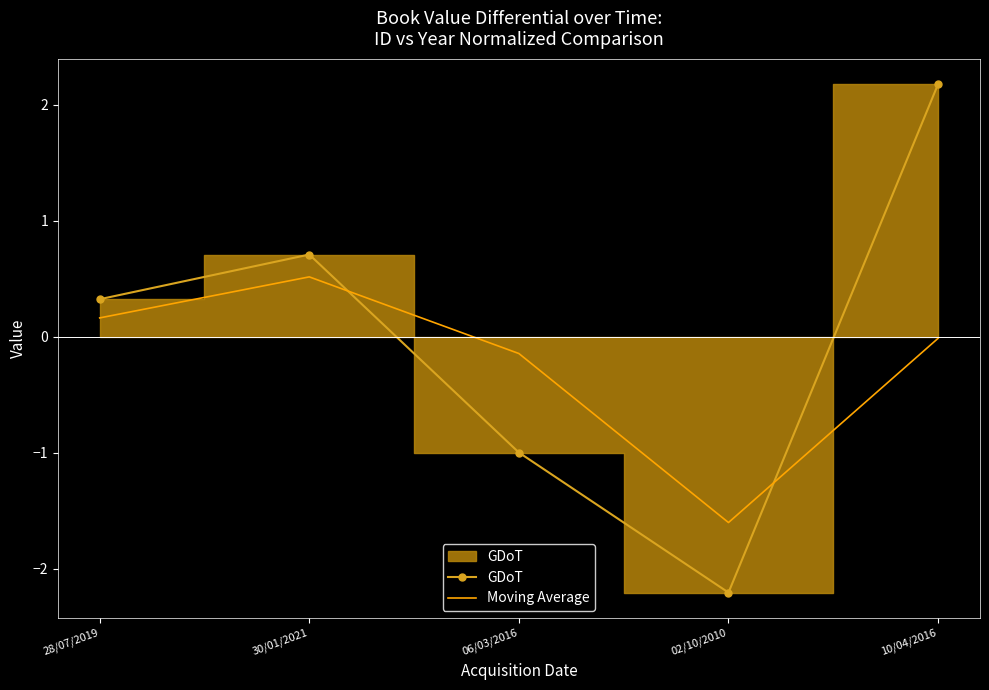

What is the label of the 1st point from the left?

28/07/2019